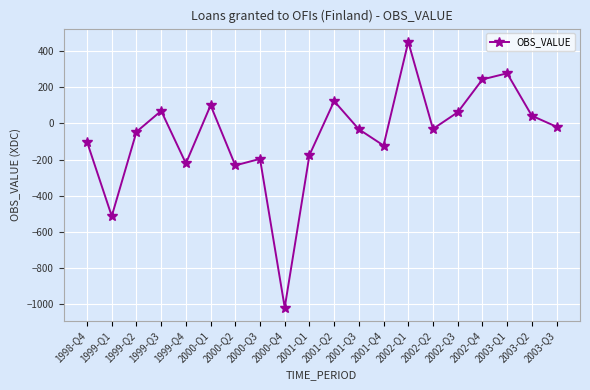

The value at 1998-Q4 is -102. True or false?

True